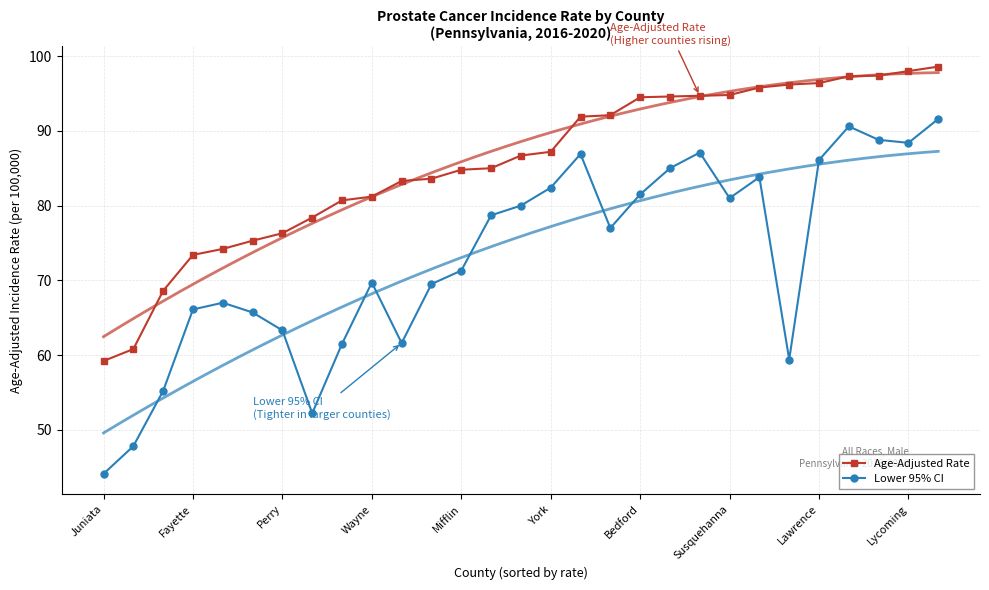

True or false: Lower 95% CI has more than 2 interior local peaks.

True